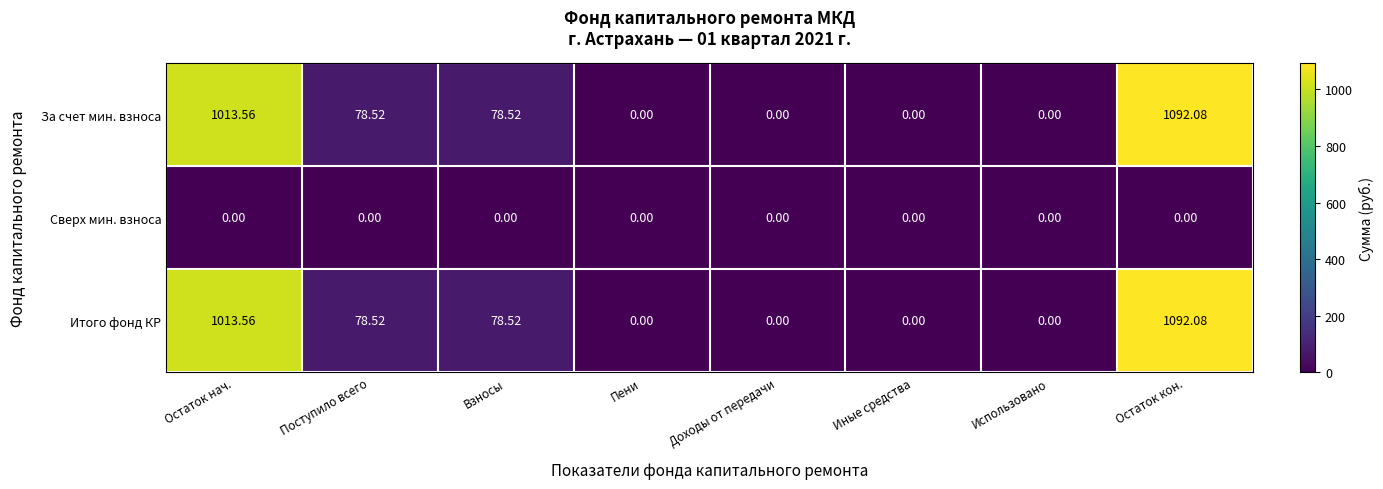

Which category has the highest value in the Итого фонд КР series?

Остаток кон.